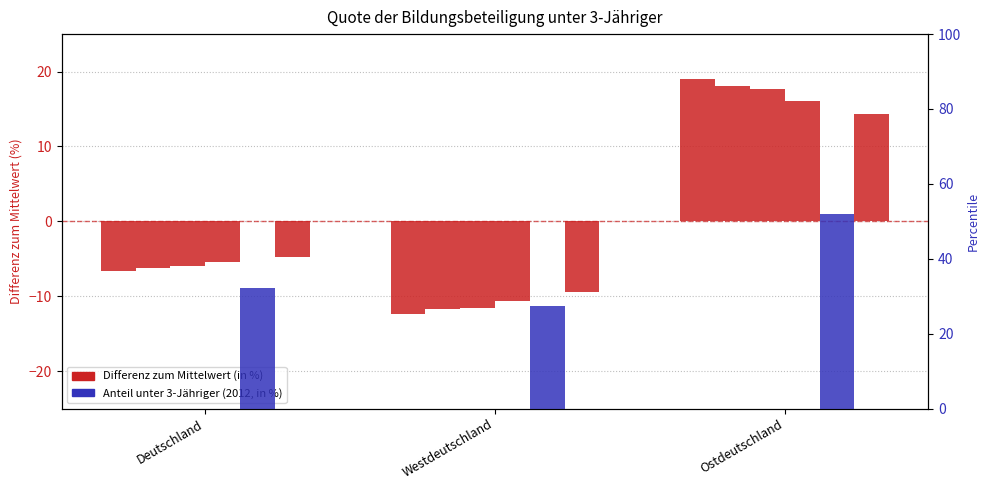

At how many categories does at least one series exceed 8?

3